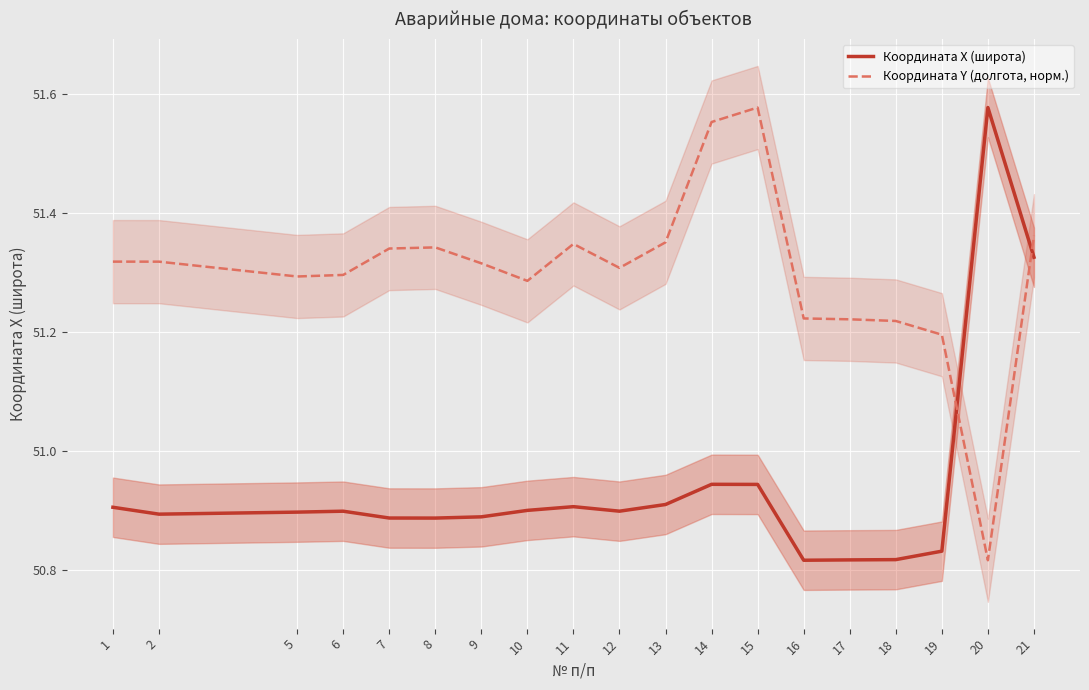

Which has a higher value, 9 or 16?

9